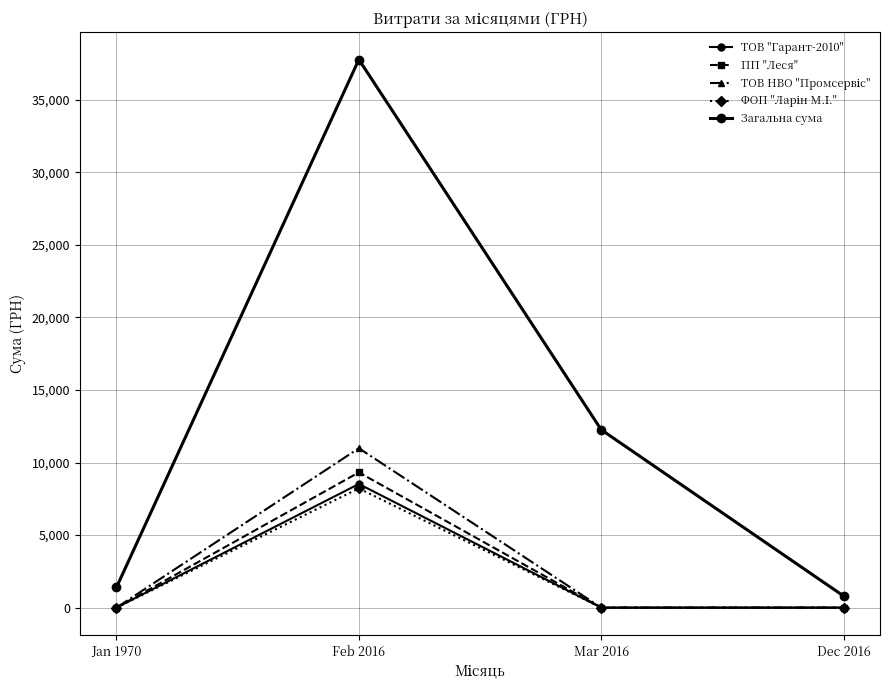

What is the difference between the highest and lowest values at Dec 2016?

799.3